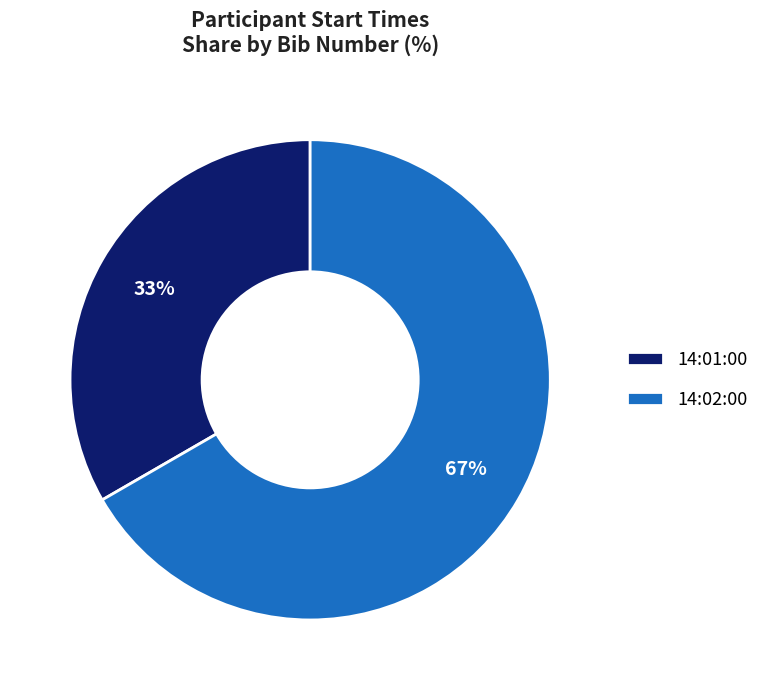

What is the largest slice in the pie chart?

14:02:00